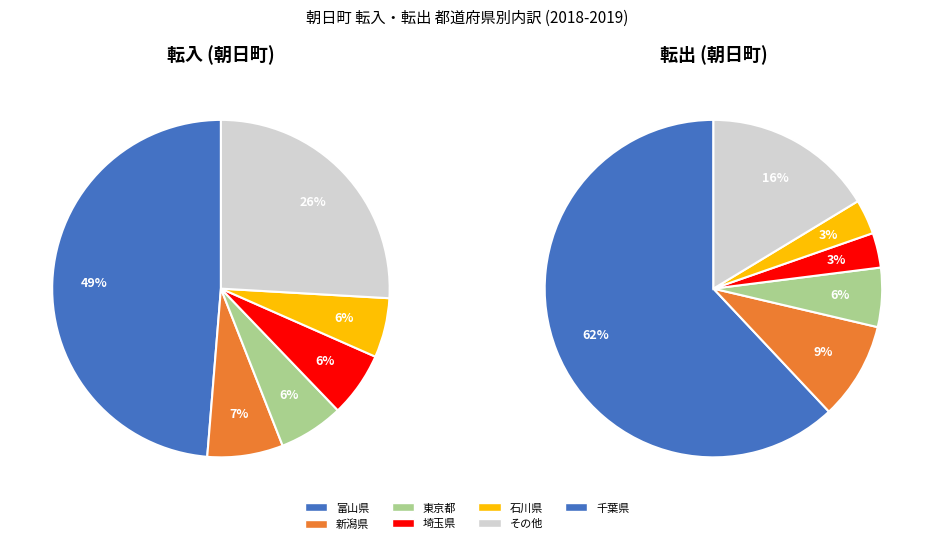

True or false: 新潟県 accounts for 11% of the total.

False